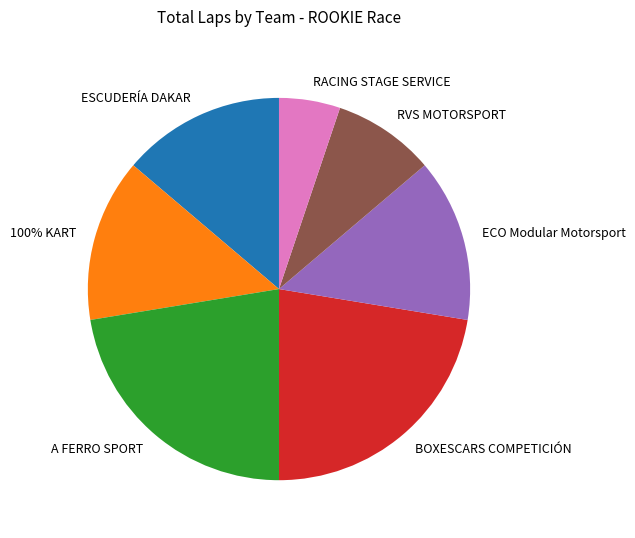

Rank the categories by value from lowest to highest.

RACING STAGE SERVICE, RVS MOTORSPORT, ESCUDERÍA DAKAR, 100% KART, ECO Modular Motorsport, A FERRO SPORT, BOXESCARS COMPETICIÓN